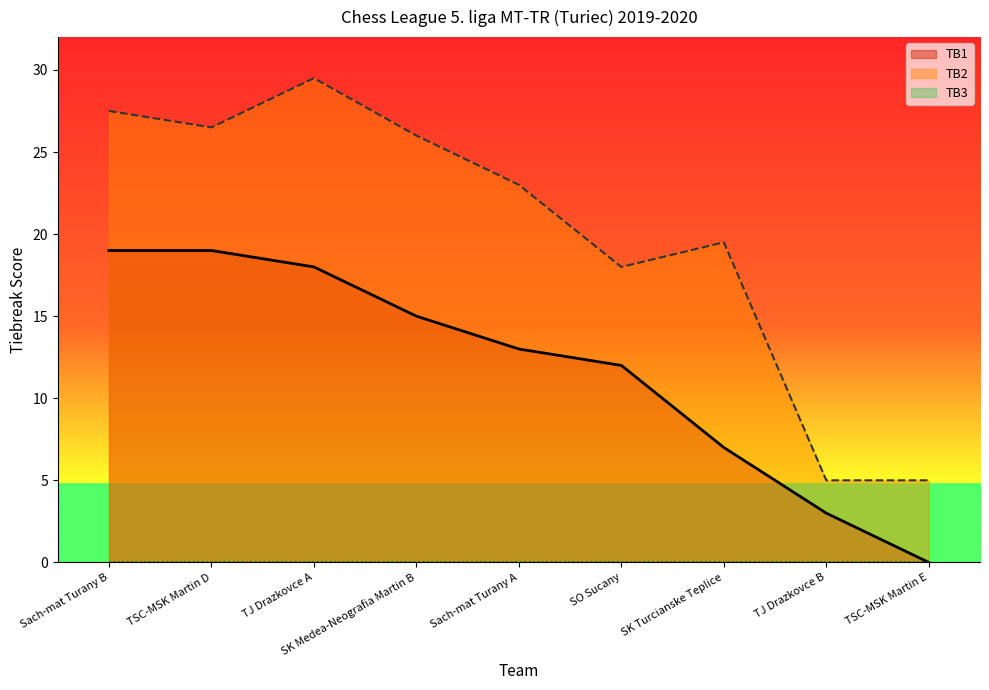

Which series has the largest range (max minus min)?

TB2